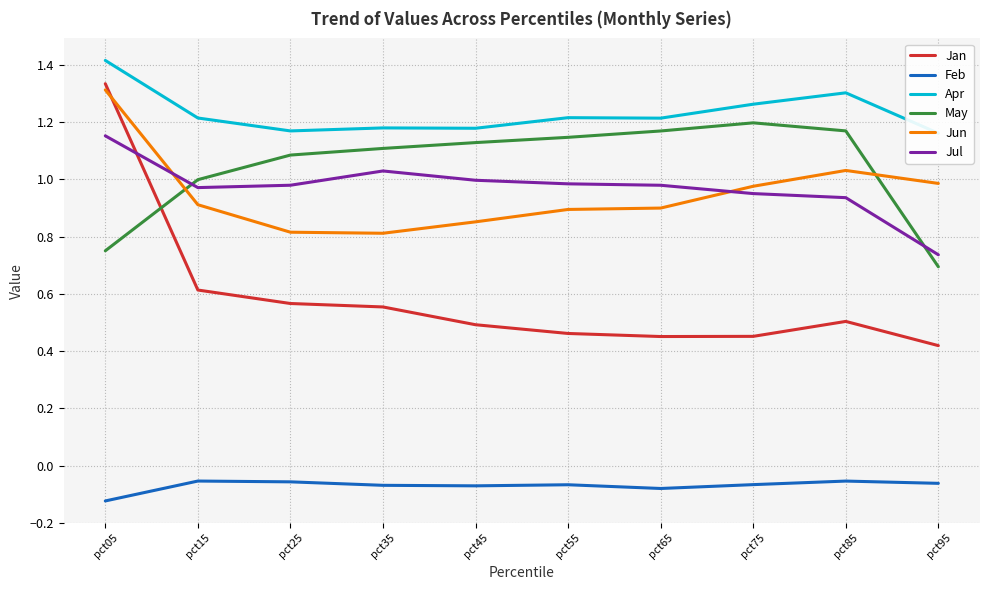

How many interior local peaks does the Jun series have?

1